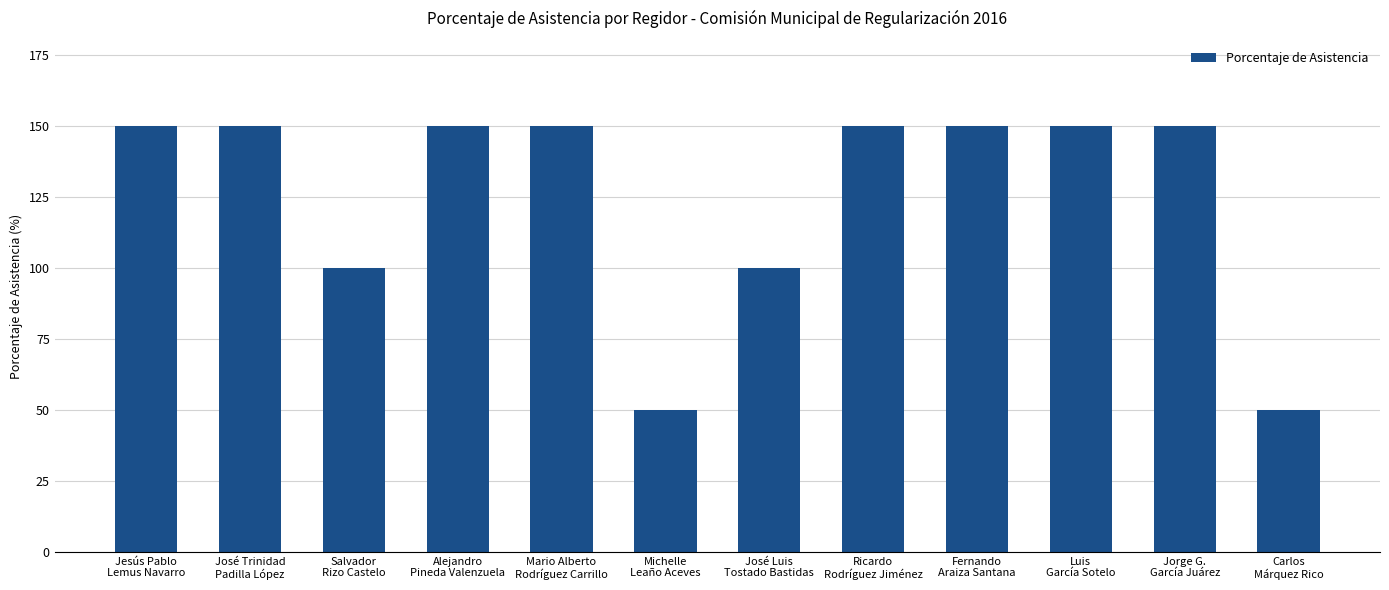

What is the difference between the second highest and minimum values?

100